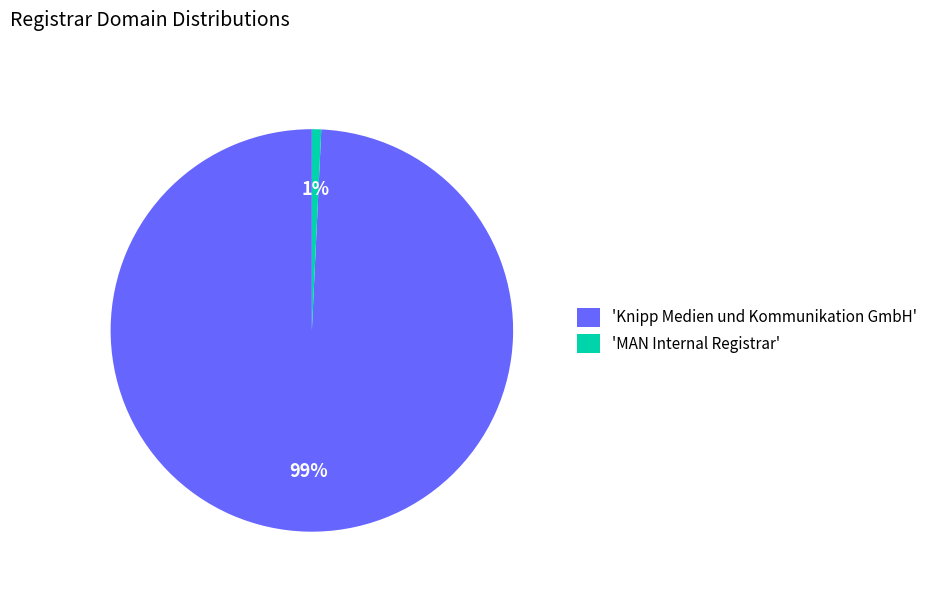

Count the number of slices in the pie.

2